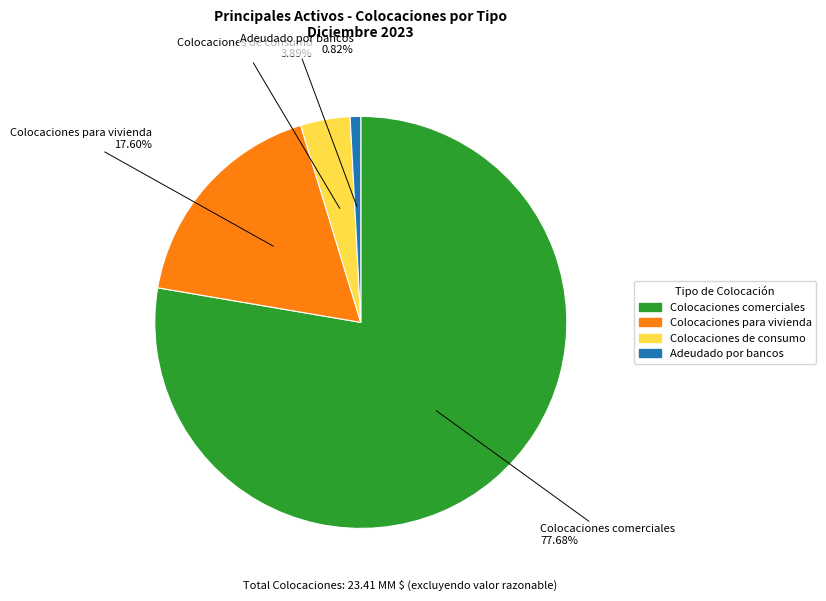

Is there a majority slice in this chart?

Yes